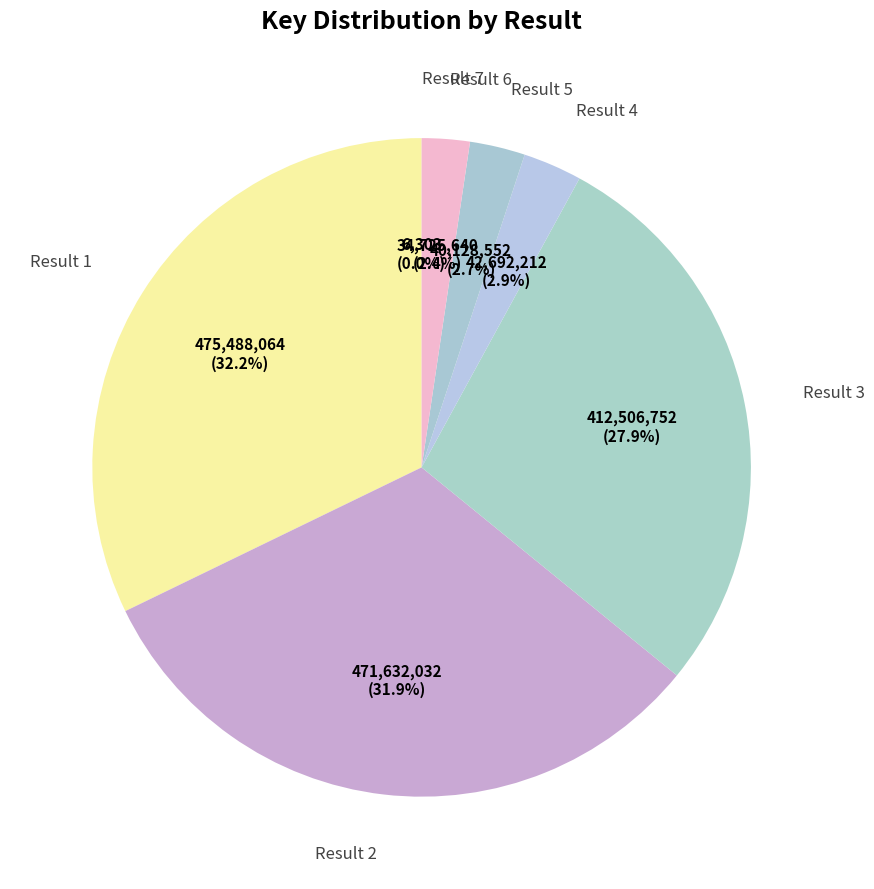

Is there a majority slice in this chart?

No